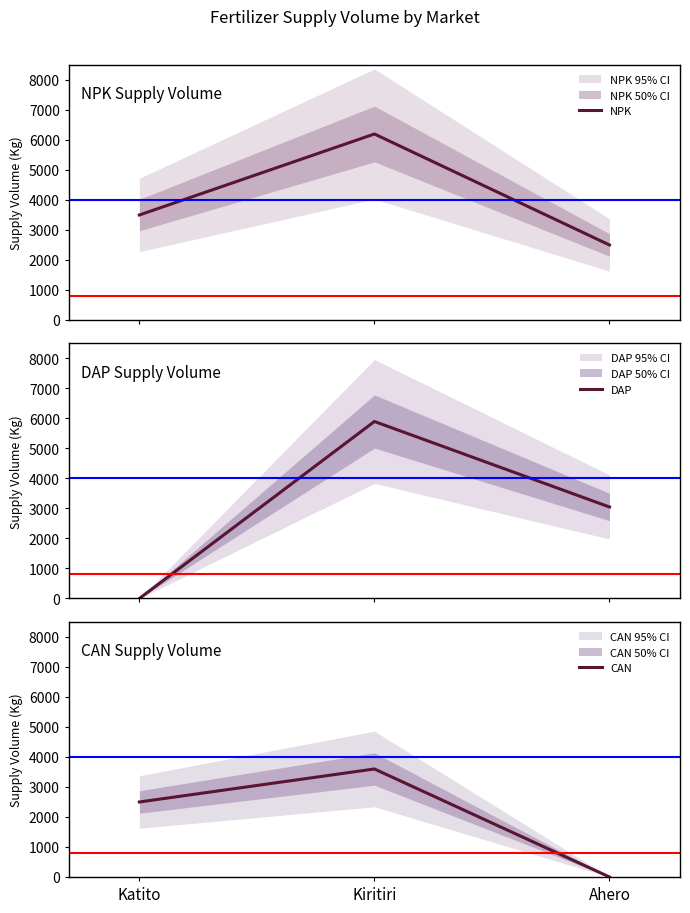

What are all the series names shown in the legend?

NPK, DAP, CAN